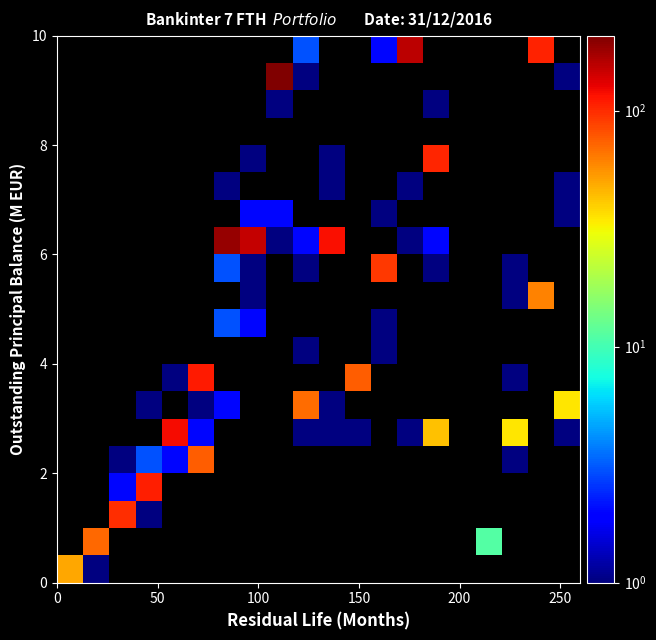

What is the greatest value displayed?

208.0